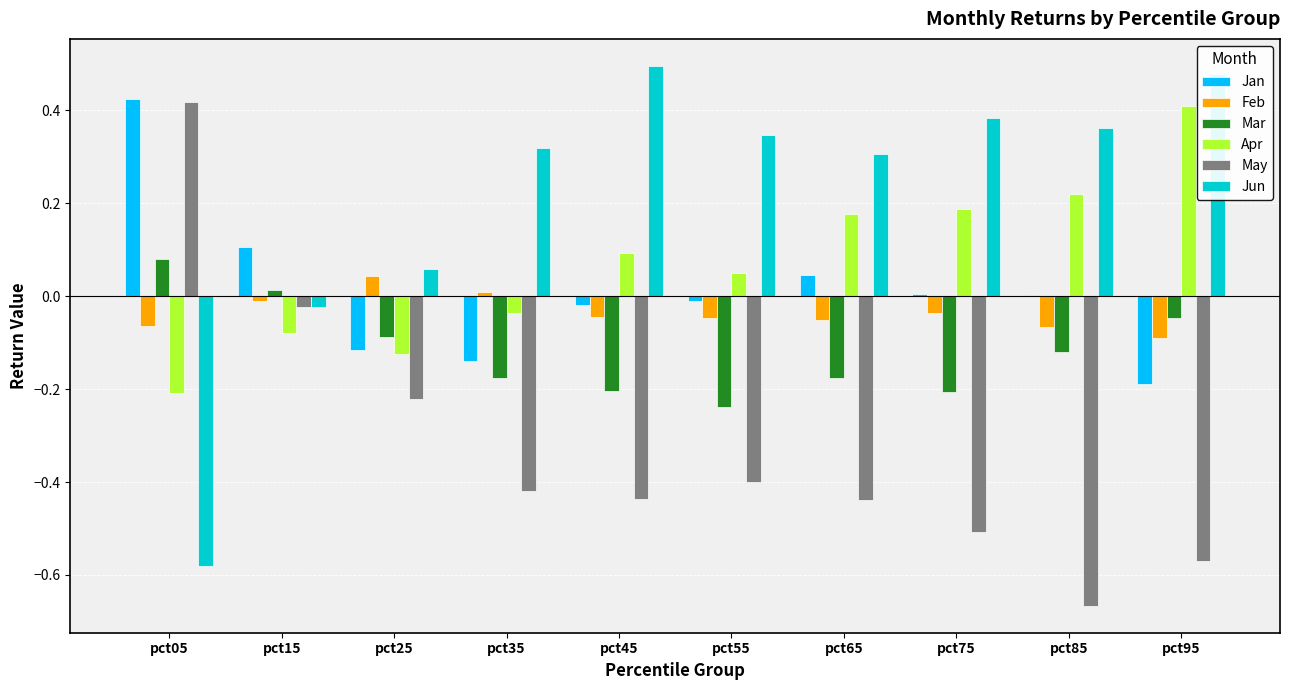

At which category is the sum across all series the highest?

pct05